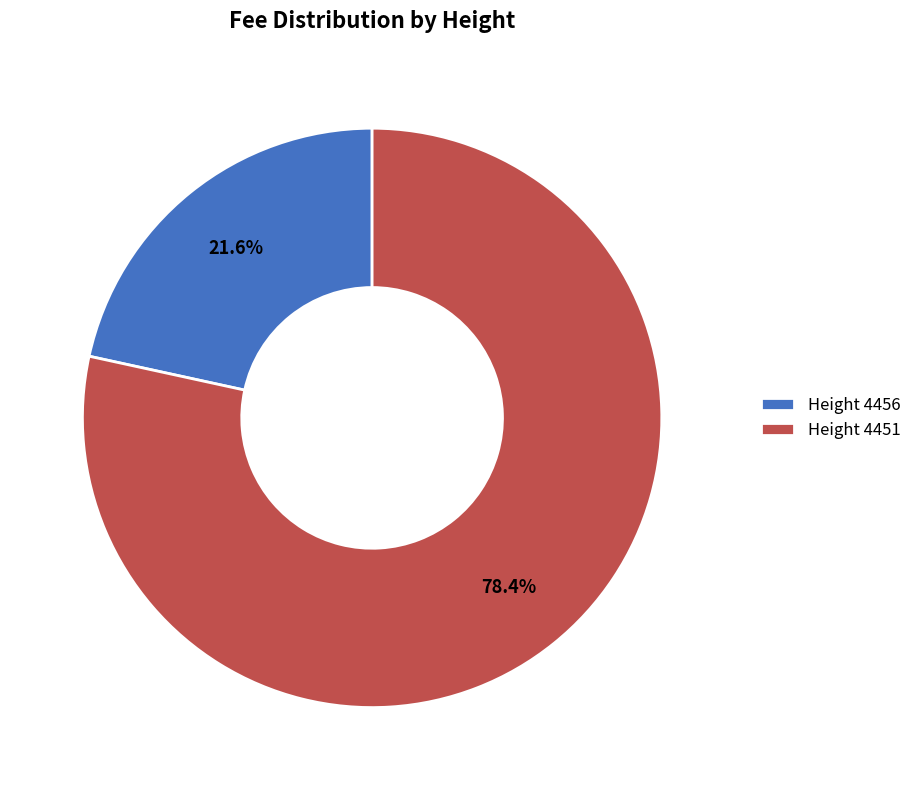

What is the largest slice in the pie chart?

Height 4451